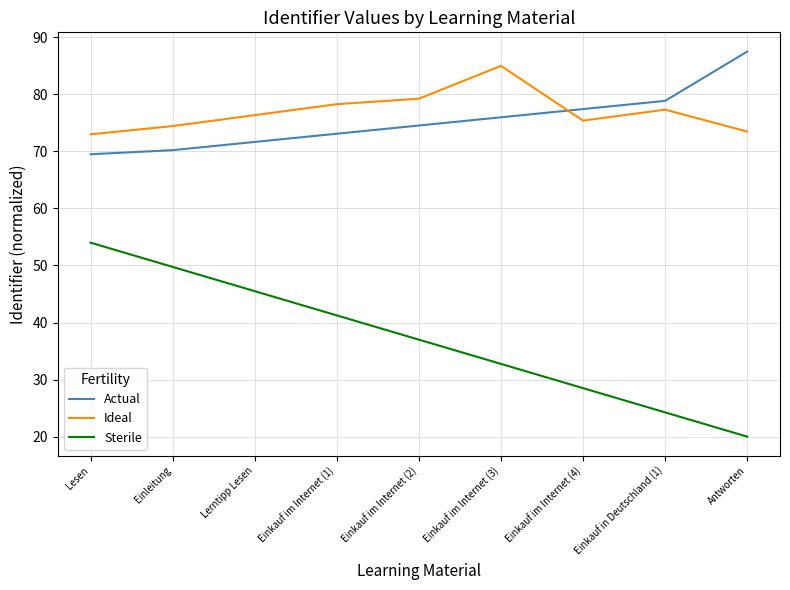

Which series has the widest spread of values?

Sterile